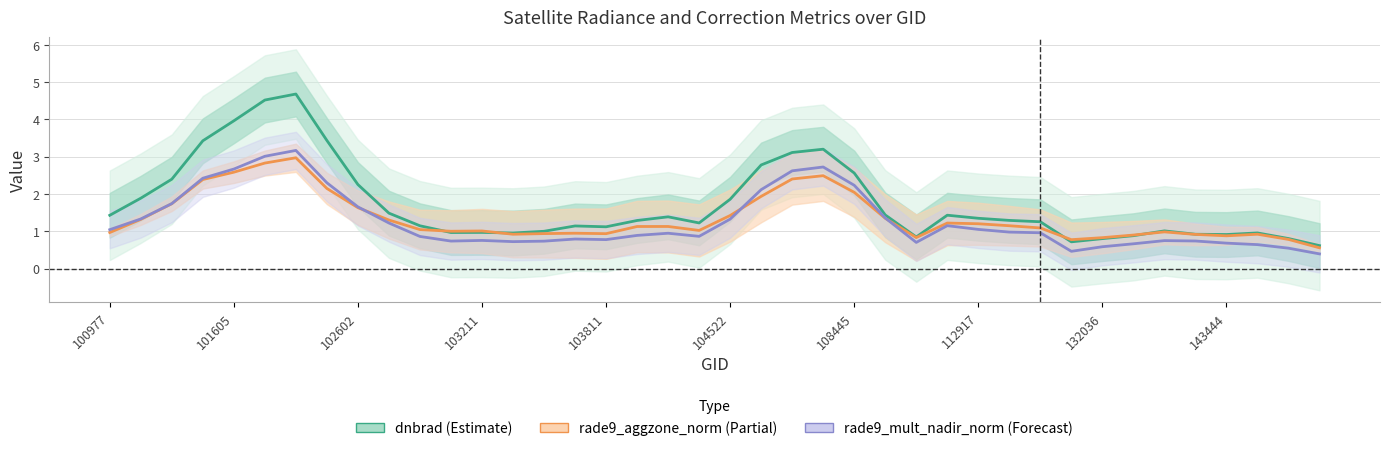

Count the number of categories in the chart.

40